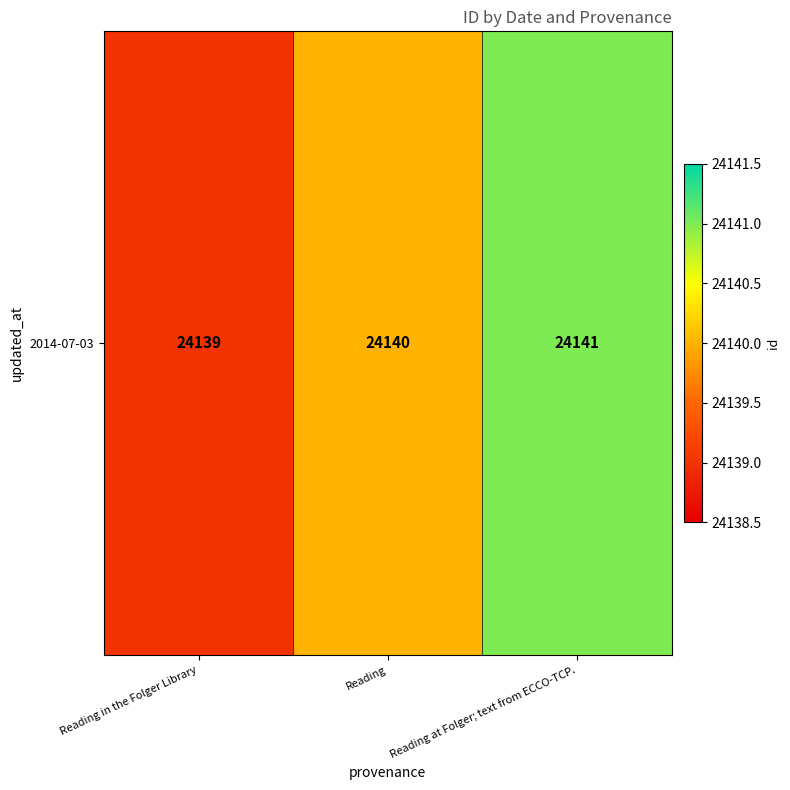

Which has a higher value, Reading at Folger; text from ECCO-TCP. or Reading?

Reading at Folger; text from ECCO-TCP.